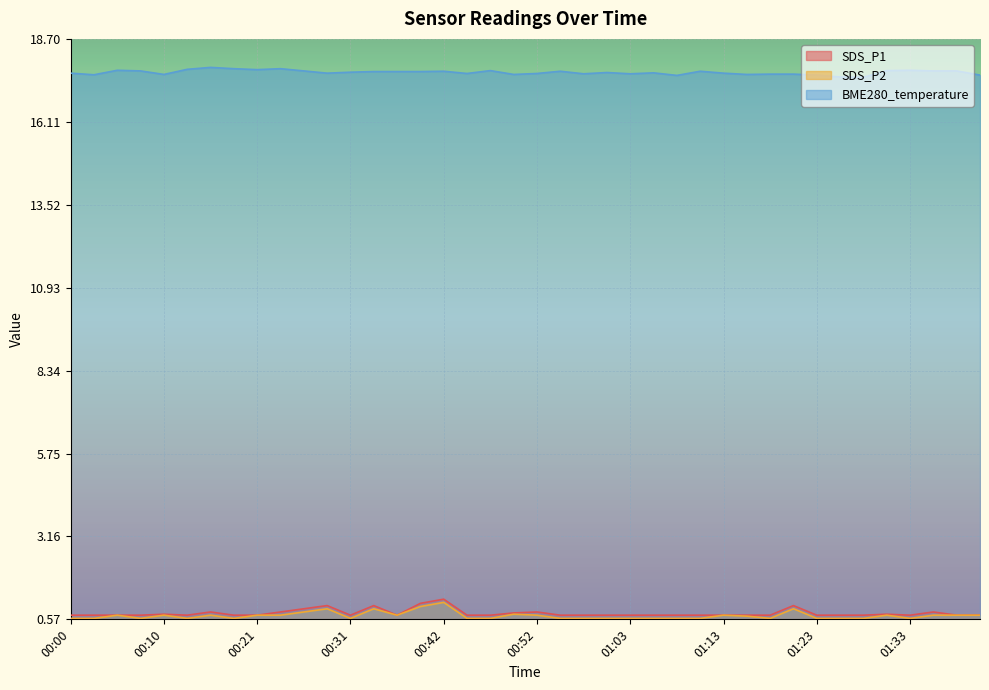

Between 01:21 and 01:41, which is larger?

01:21